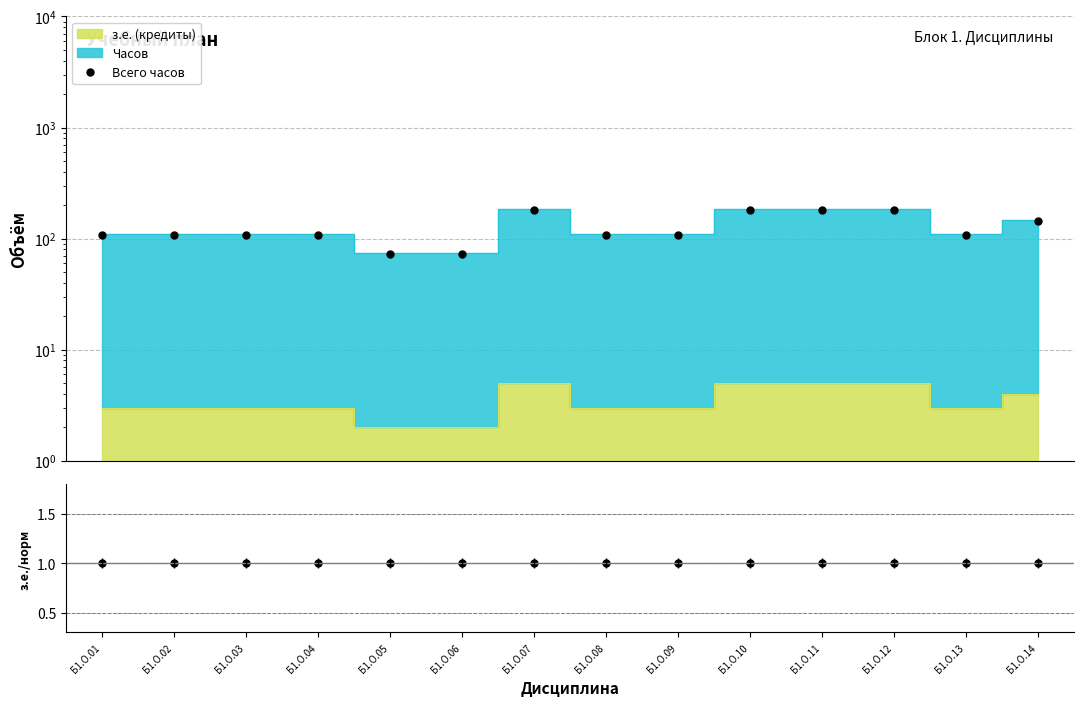

Which series has the largest range (max minus min)?

Всего часов